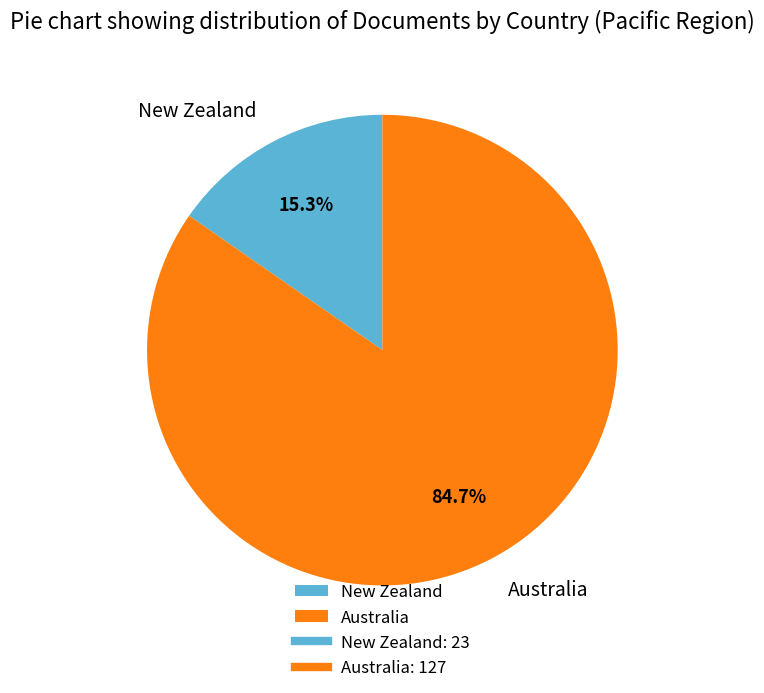

What portion of the pie excludes New Zealand?

84.7%